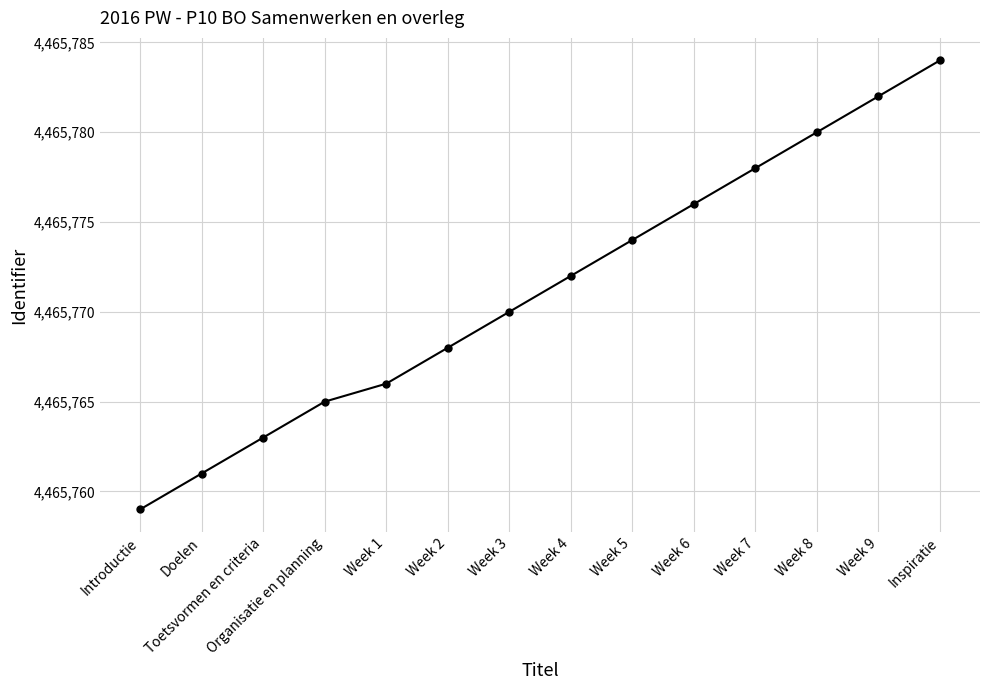

Rank the categories by value from lowest to highest.

Introductie, Doelen, Toetsvormen en criteria, Organisatie en planning, Week 1, Week 2, Week 3, Week 4, Week 5, Week 6, Week 7, Week 8, Week 9, Inspiratie